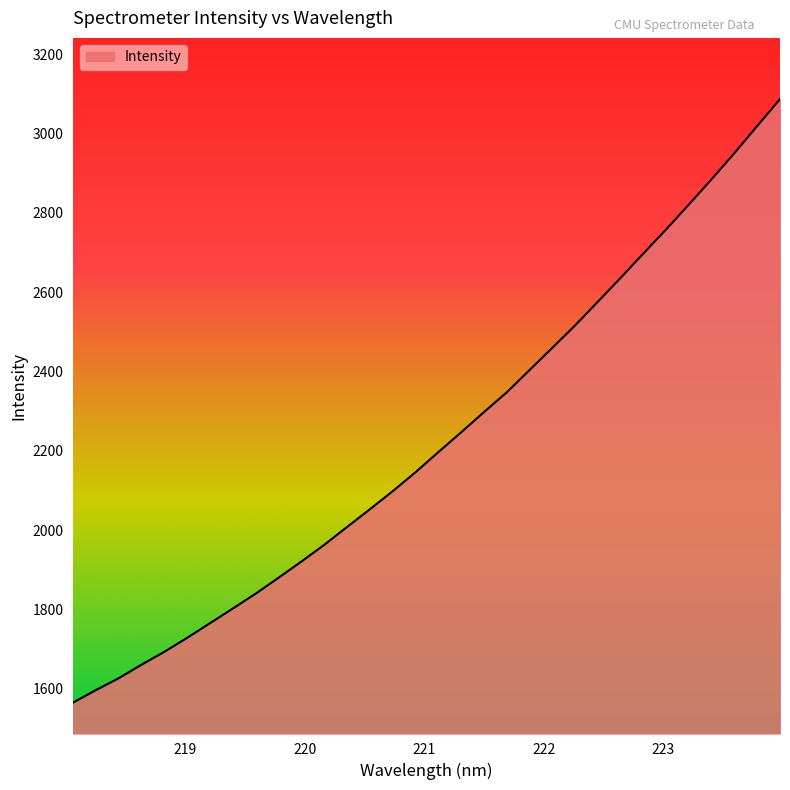

What is the difference between the maximum and minimum values?

1521.3